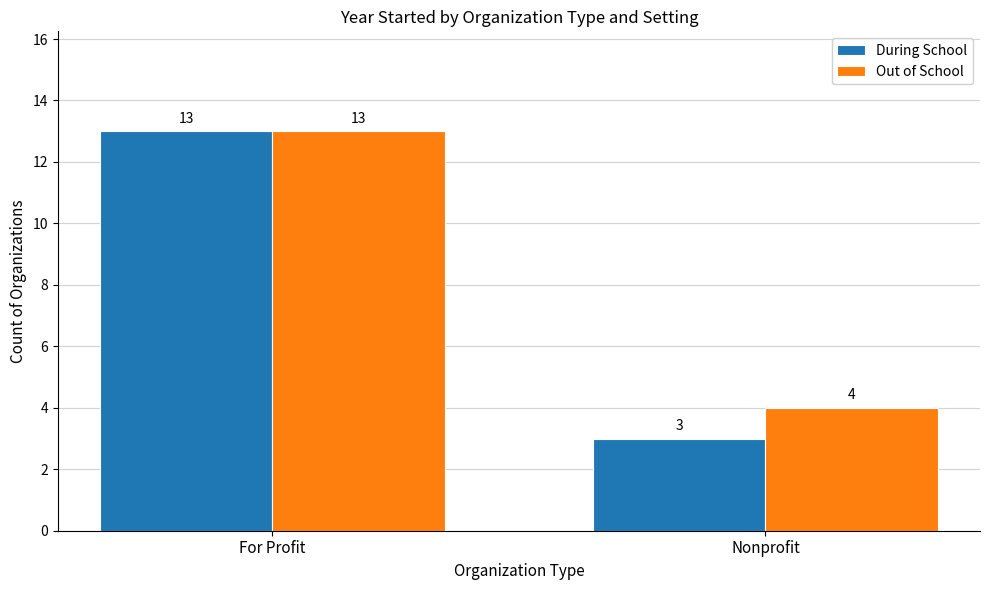

Are the bars horizontal?

No